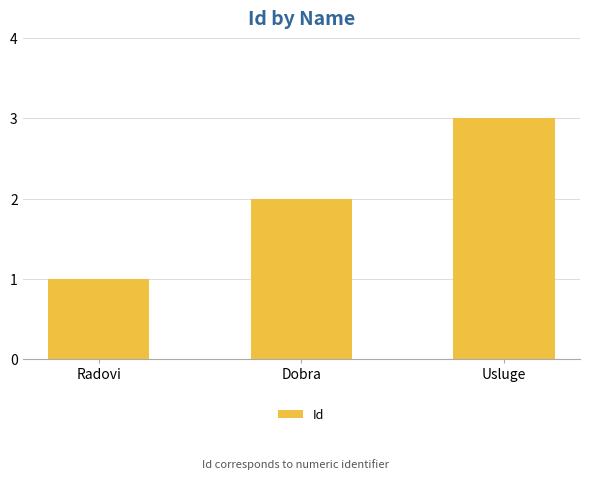

What is the change in value from Radovi to Dobra?

+1